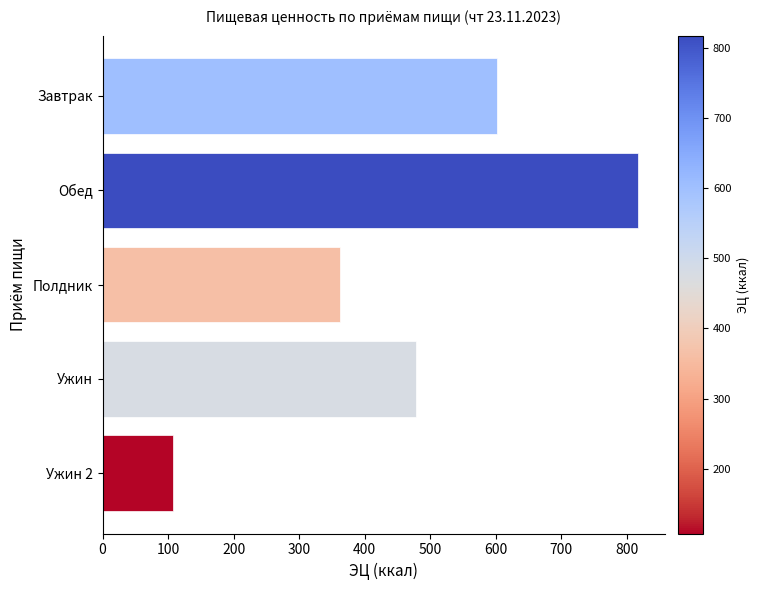

What is the minimum value shown in the chart?

108.0